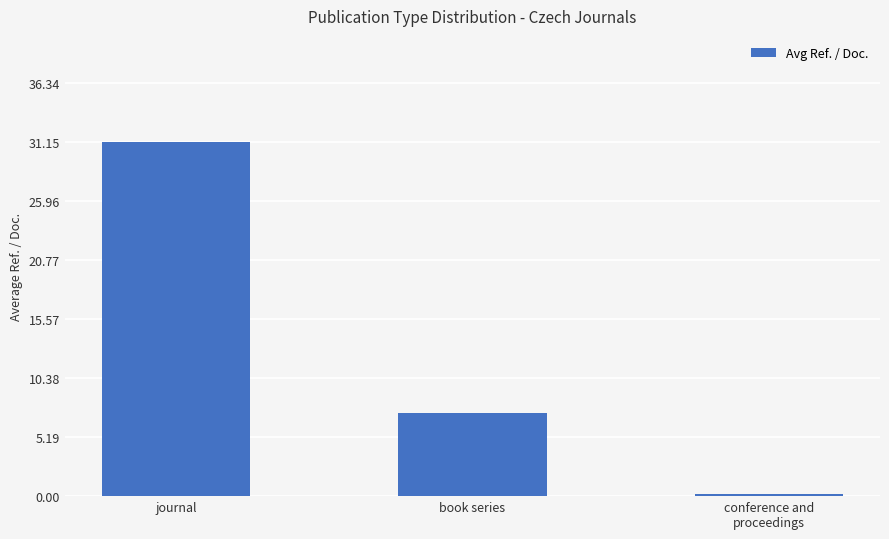

Rank the categories by value from highest to lowest.

journal, book series, conference and
proceedings